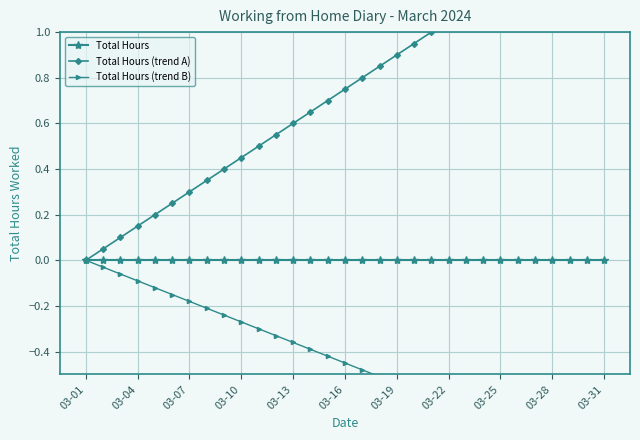

True or false: Total Hours has more than 0 interior local peaks.

False